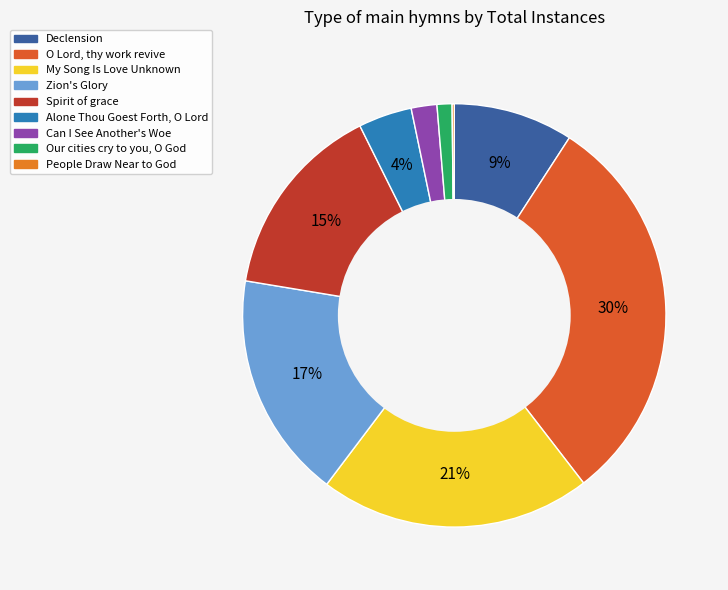

Is there a majority slice in this chart?

No